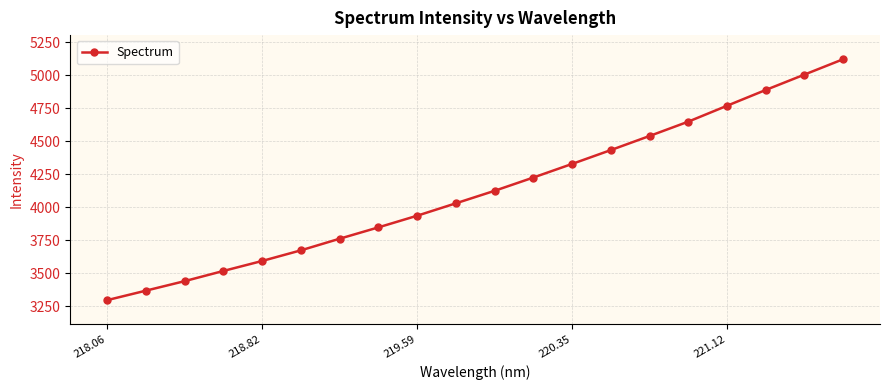

True or false: there are more than 1 points higher than both neighbors.

False